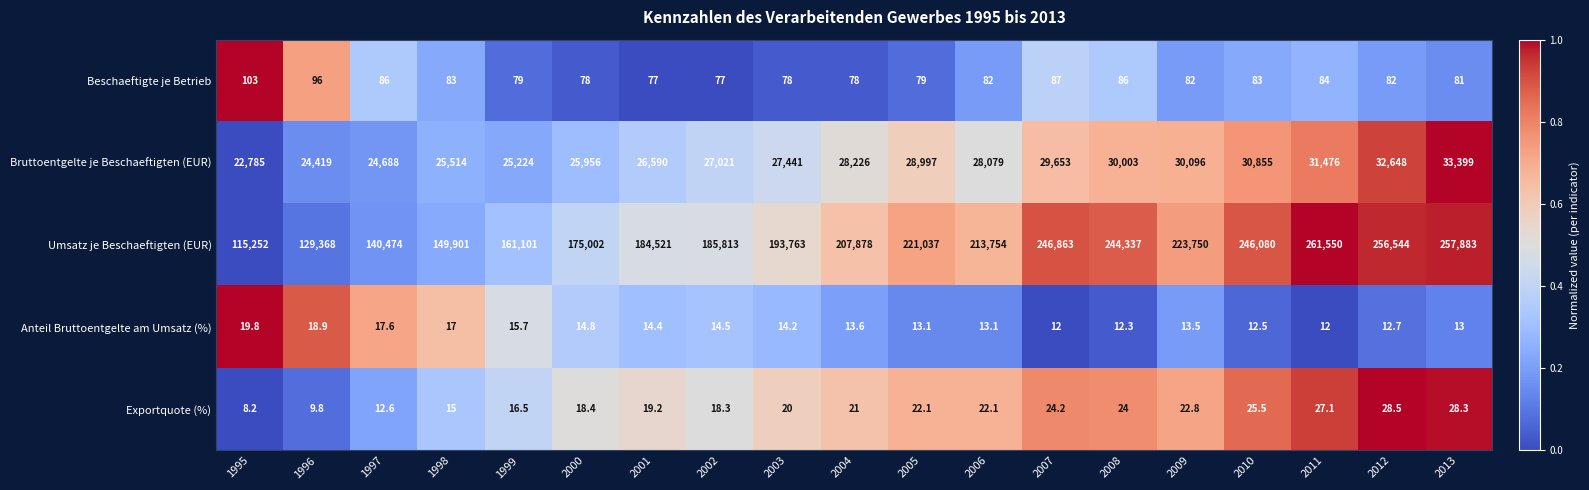

Rank the series at 2011 from lowest to highest value.

Anteil Bruttoentgelte am Umsatz (%), Exportquote (%), Beschaeftigte je Betrieb, Bruttoentgelte je Beschaeftigten (EUR), Umsatz je Beschaeftigten (EUR)